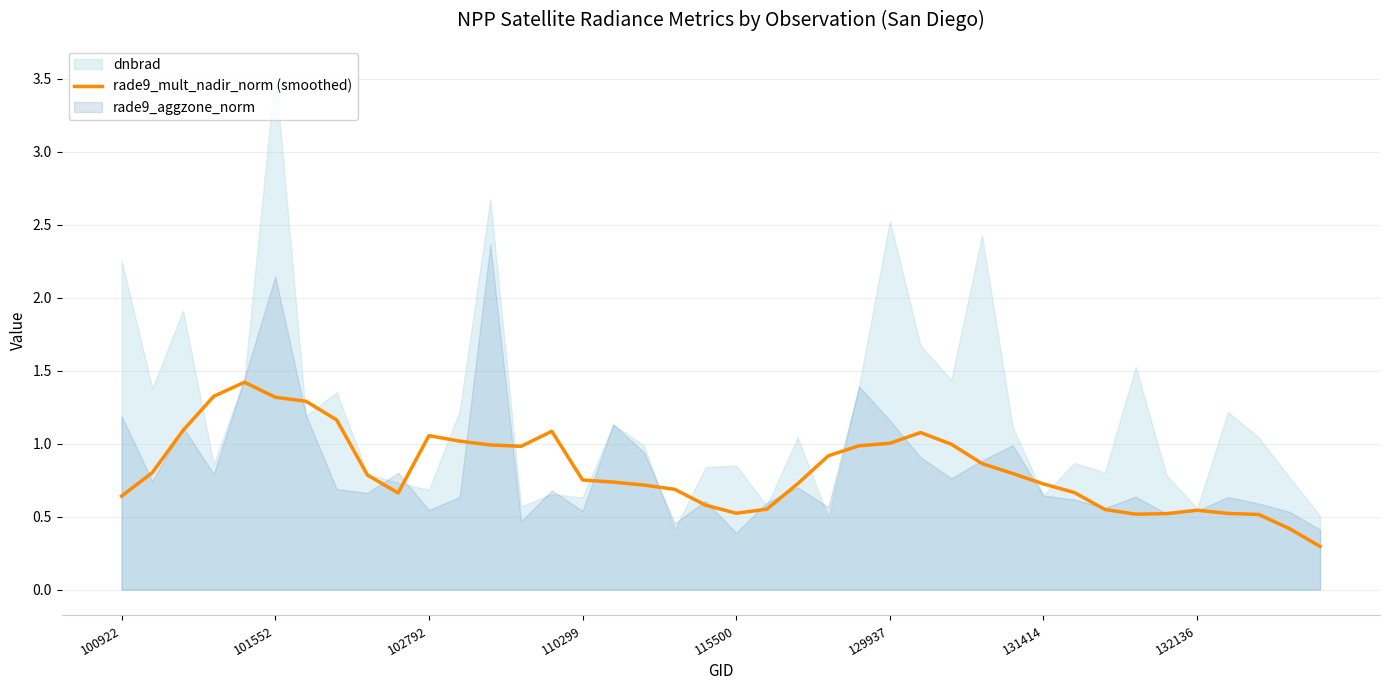

Is it true that rade9_mult_nadir_norm (smoothed) equals 0.6 at 129937?

False